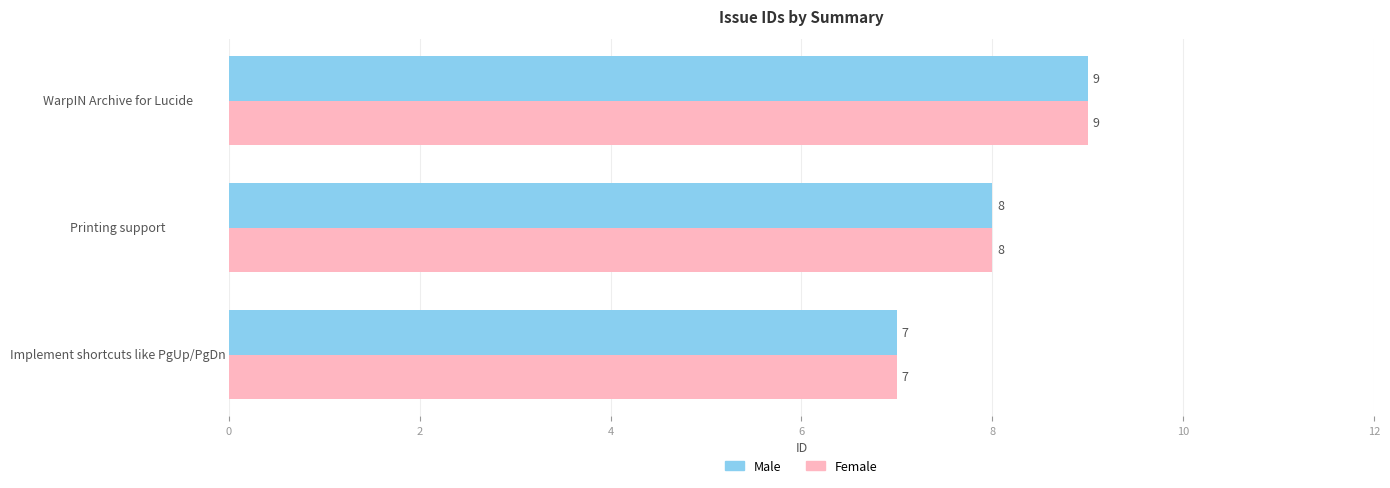

What is the difference between the maximum and minimum values in the Male series?

2